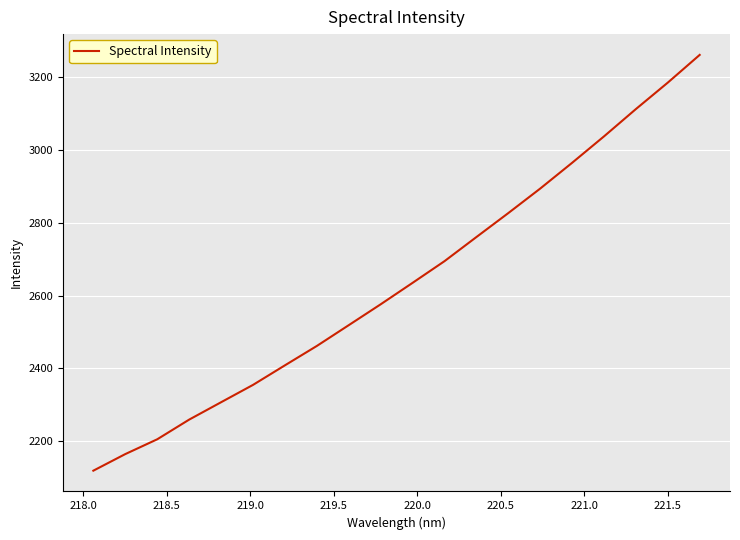

What is the difference between the maximum and minimum values?

1142.1